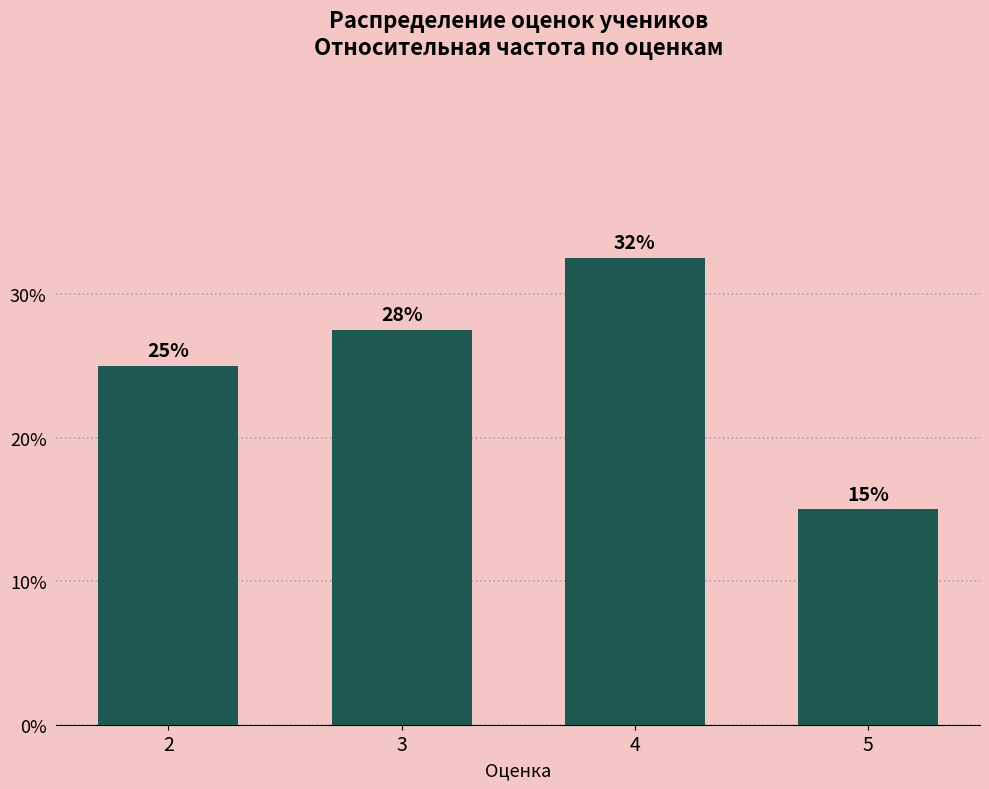

Read the value at 4.

32.5